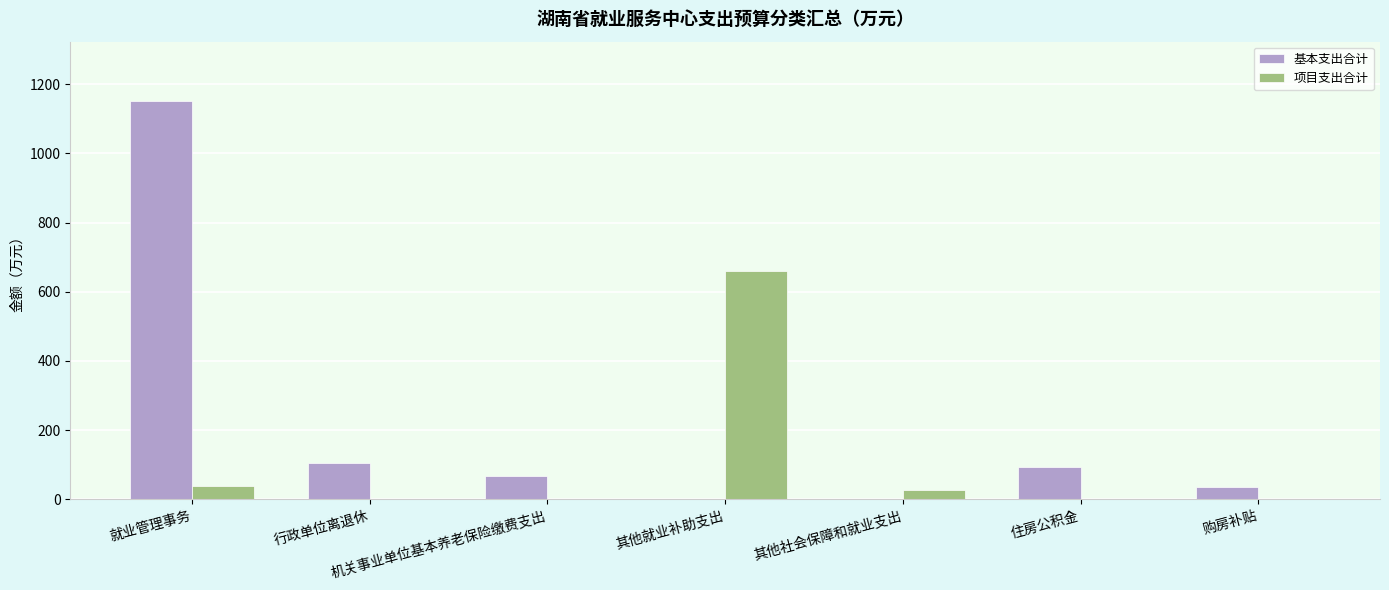

What value does the 基本支出合计 series have at 购房补贴?

36.1